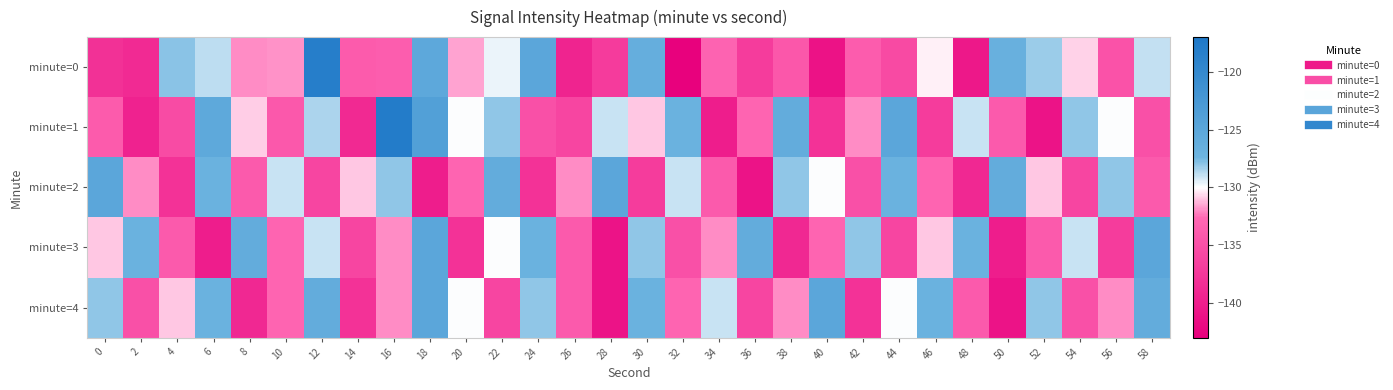

Reading right to left, what are all the values shown in this chart?

minute=0: 58=-128.9	56=-134.8	54=-130.7	52=-128.2	50=-126.7	48=-140.5	46=-130.2	44=-135.6	42=-133.8	40=-141.2	38=-134.3	36=-136.9	34=-133.1	32=-142.8	30=-126.3	28=-137.0	26=-139.4	24=-125.0	22=-129.6	20=-131.6	18=-125.3	16=-133.7	14=-133.9	12=-118.2	10=-131.9	8=-132.0	6=-128.8	4=-127.9	2=-138.8	0=-138.0
minute=1: 58=-135.0	56=-130.0	54=-128.0	52=-141.0	50=-134.0	48=-129.0	46=-137.0	44=-125.0	42=-132.0	40=-138.0	38=-126.0	36=-133.0	34=-140.0	32=-127.0	30=-131.0	28=-129.0	26=-136.0	24=-135.0	22=-128.0	20=-130.0	18=-123.9	16=-117.8	14=-138.9	12=-128.6	10=-134.2	8=-130.9	6=-125.4	4=-135.5	2=-139.5	0=-133.9
minute=2: 58=-134.0	56=-128.0	54=-136.0	52=-131.0	50=-126.0	48=-139.0	46=-133.0	44=-127.0	42=-135.0	40=-130.0	38=-128.0	36=-141.0	34=-134.0	32=-129.0	30=-137.0	28=-125.0	26=-132.0	24=-138.0	22=-126.0	20=-133.0	18=-140.0	16=-128.0	14=-131.0	12=-136.0	10=-129.0	8=-134.0	6=-127.0	4=-138.0	2=-132.0	0=-125.0
minute=3: 58=-125.0	56=-137.0	54=-129.0	52=-134.0	50=-140.0	48=-127.0	46=-131.0	44=-136.0	42=-128.0	40=-133.0	38=-139.0	36=-126.0	34=-132.0	32=-135.0	30=-128.0	28=-141.0	26=-134.0	24=-127.0	22=-130.0	20=-138.0	18=-125.0	16=-132.0	14=-136.0	12=-129.0	10=-133.0	8=-126.0	6=-140.0	4=-134.0	2=-127.0	0=-131.0
minute=4: 58=-126.0	56=-132.0	54=-135.0	52=-128.0	50=-141.0	48=-134.0	46=-127.0	44=-130.0	42=-138.0	40=-125.0	38=-132.0	36=-136.0	34=-129.0	32=-133.0	30=-127.0	28=-141.0	26=-134.0	24=-128.0	22=-136.0	20=-130.0	18=-125.0	16=-132.0	14=-138.0	12=-126.0	10=-133.0	8=-139.0	6=-127.0	4=-131.0	2=-135.0	0=-128.0